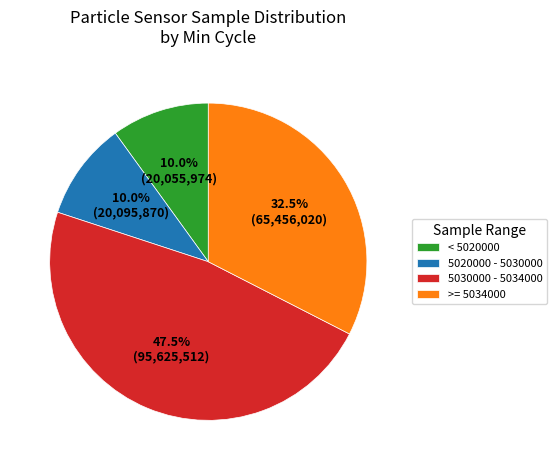

Do >= 5034000 and 5030000 - 5034000 together represent more than half of the pie?

Yes